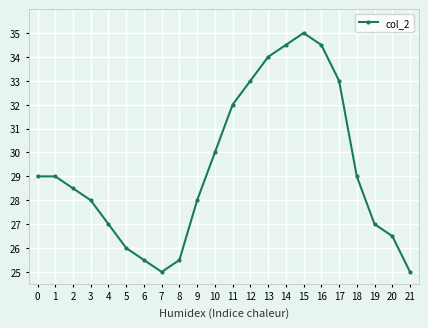

What is the change in value from 0 to 10?

+1.0